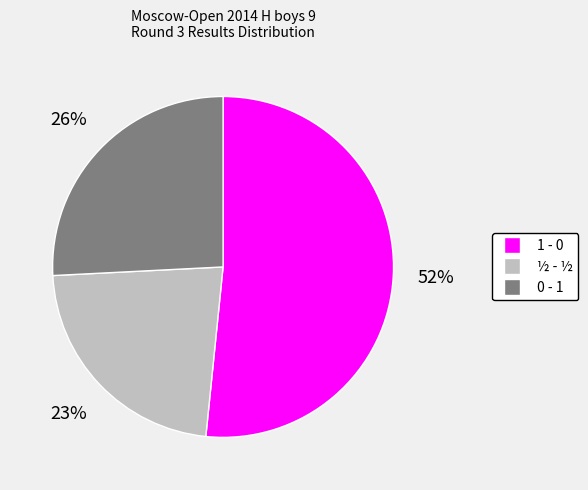

Approximately how many times larger is the value at 0 - 1 compared to ½ - ½?

1.1